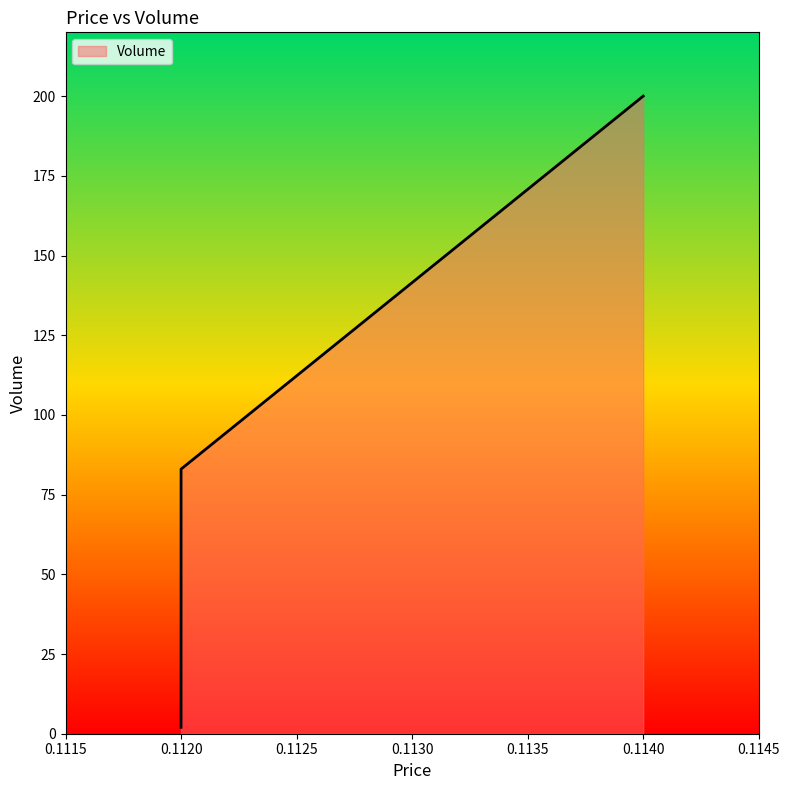

What is the difference between the maximum and second lowest values?

185